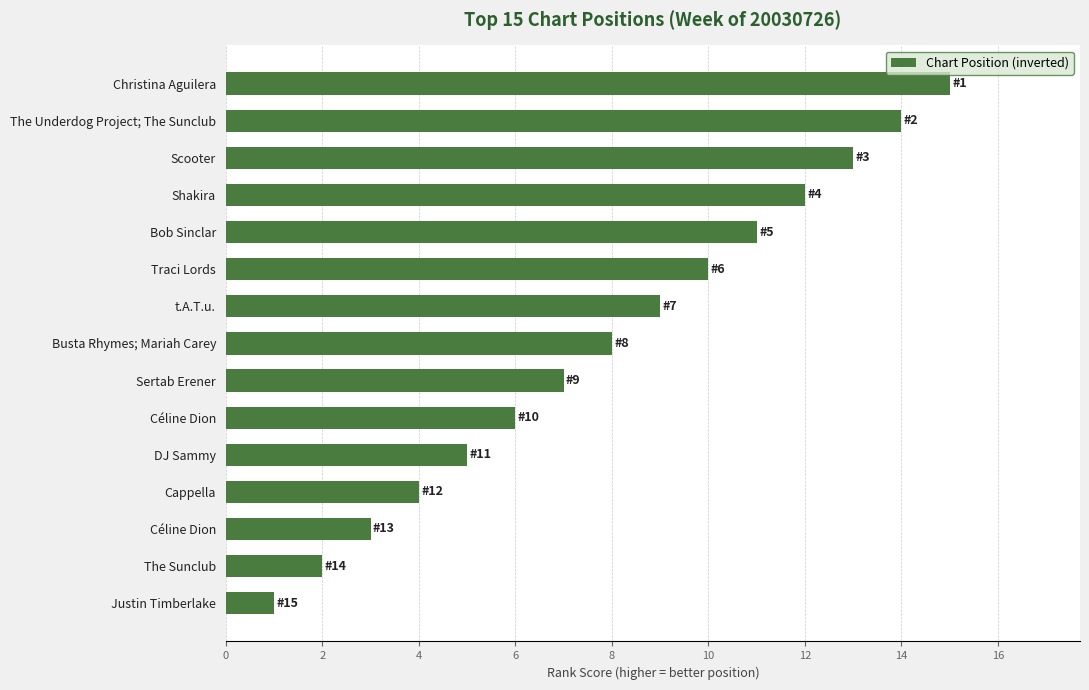

How many data points does each series have?

15